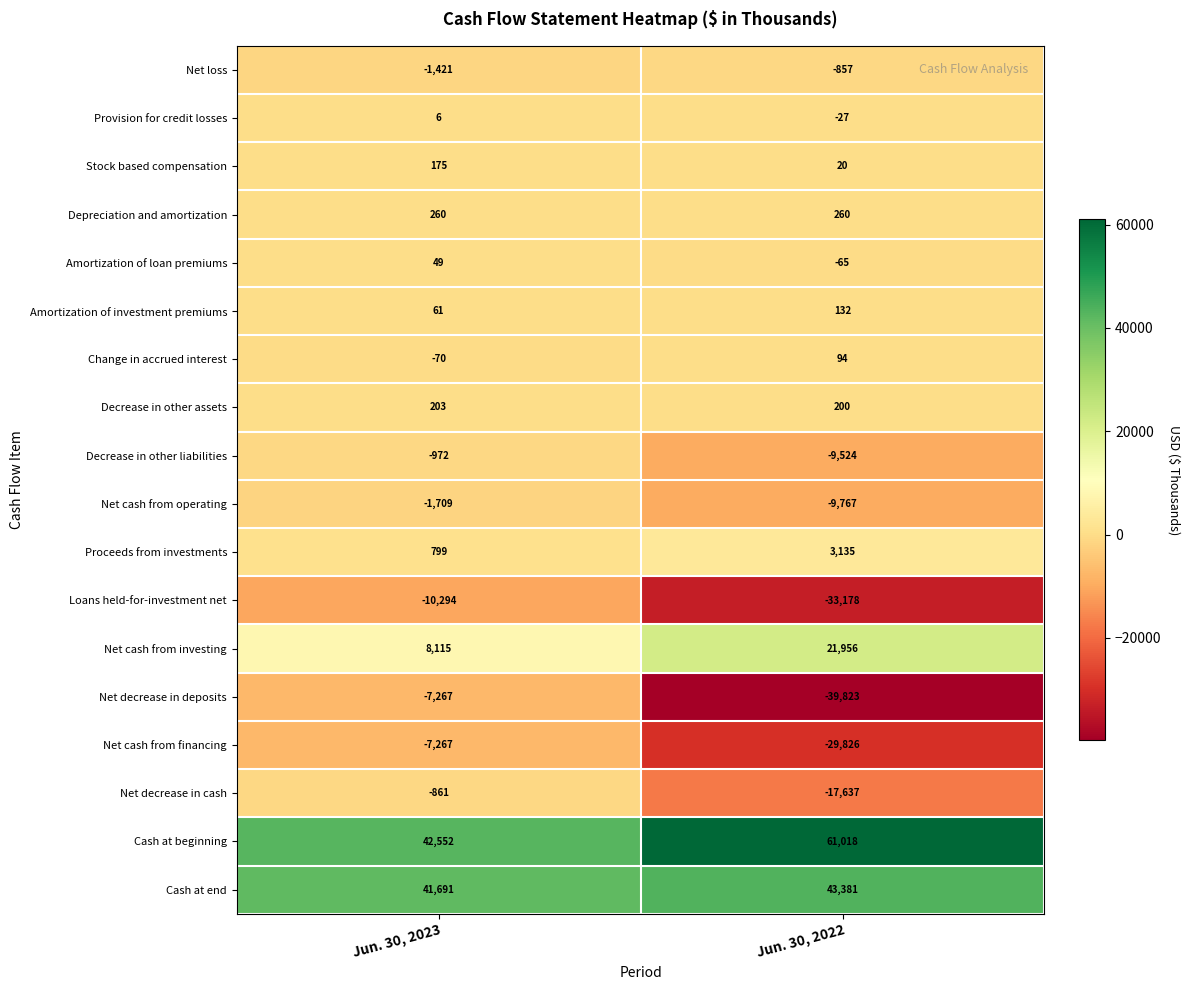

The Decrease in other liabilities series shows -972 at Jun. 30, 2023. True or false?

True